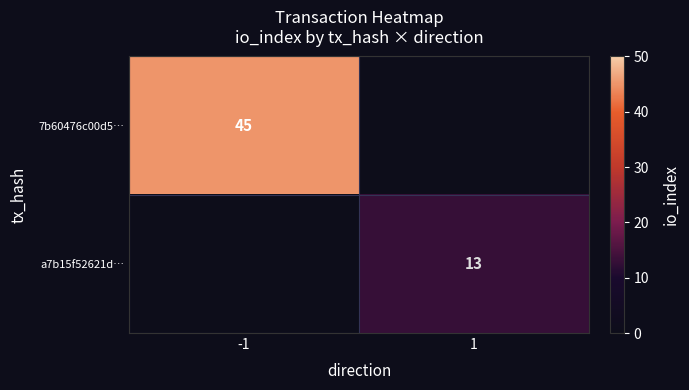

Is the value of a7b15f52621d… at 1 greater than the value of 7b60476c00d5… at -1?

No